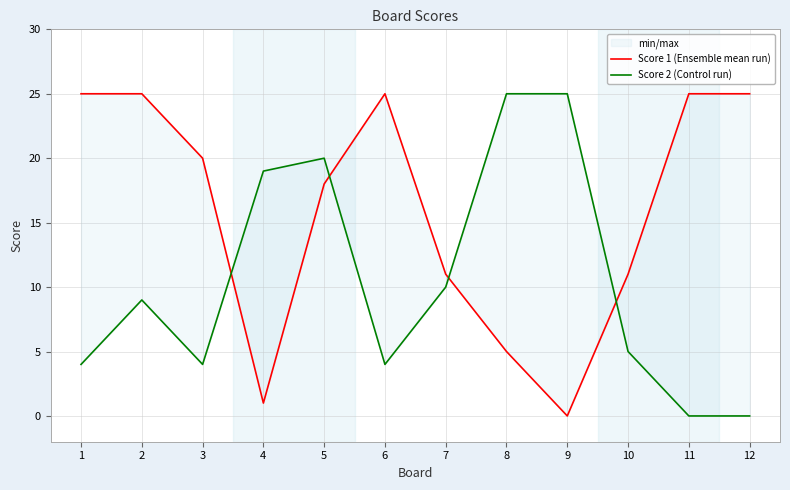

Does the chart display data point markers on the line(s)?

No